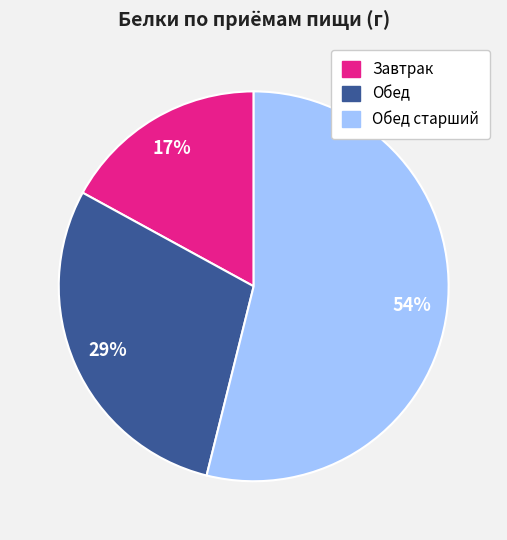

To the nearest percent, what is the average slice percentage?

33%